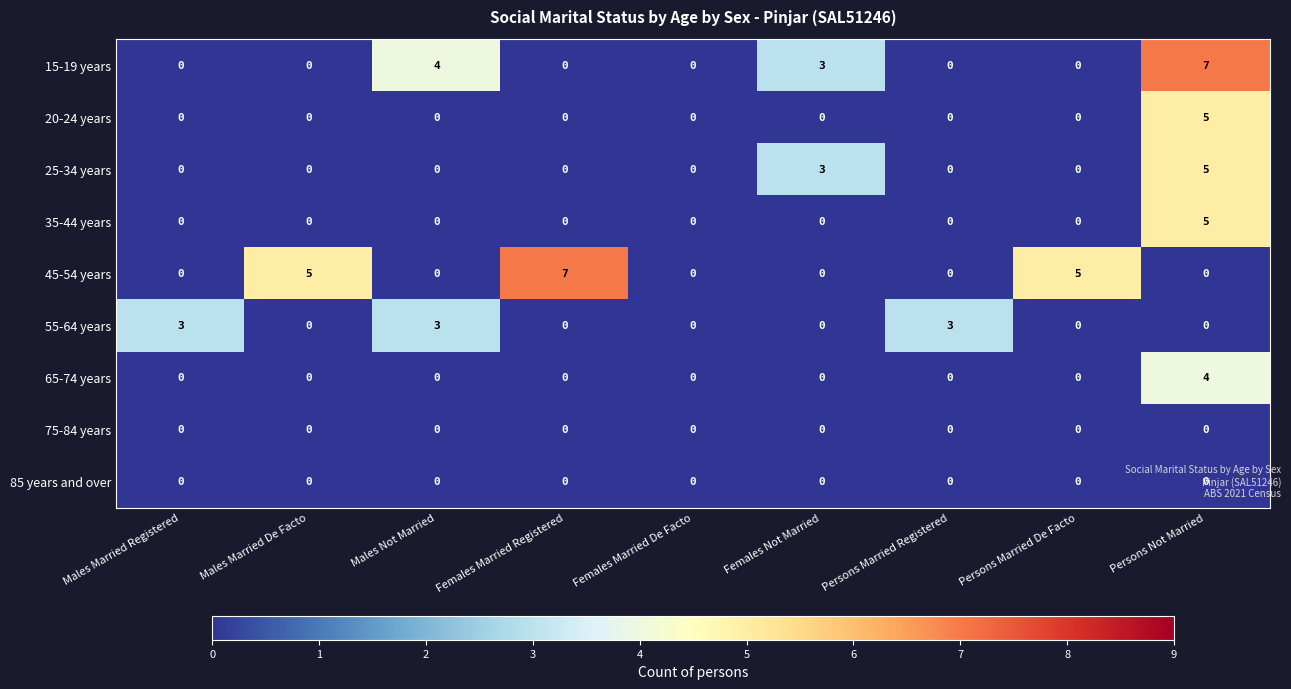

What is the difference between the highest and lowest values at Persons Married Registered?

3